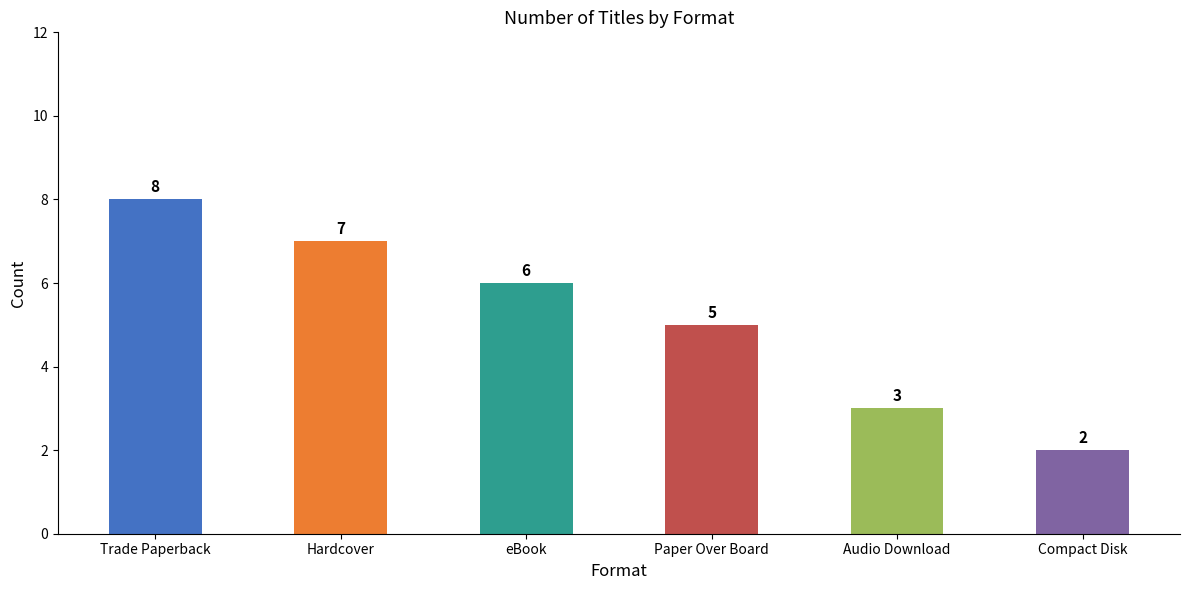

List the labels in order of value, largest first.

Trade Paperback, Hardcover, eBook, Paper Over Board, Audio Download, Compact Disk